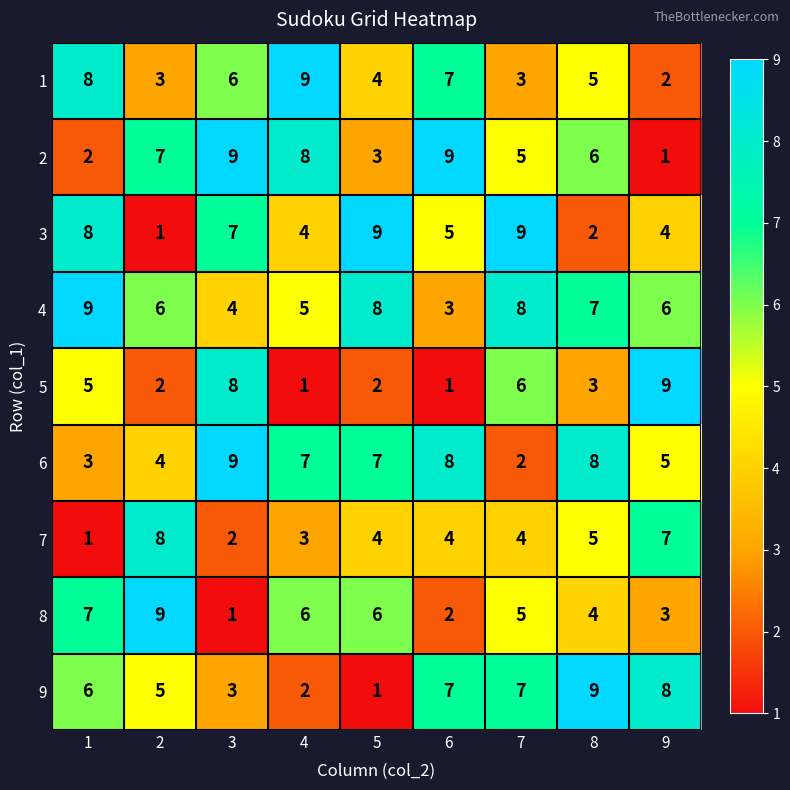

Is it true that 3 equals 4 at 8?

False